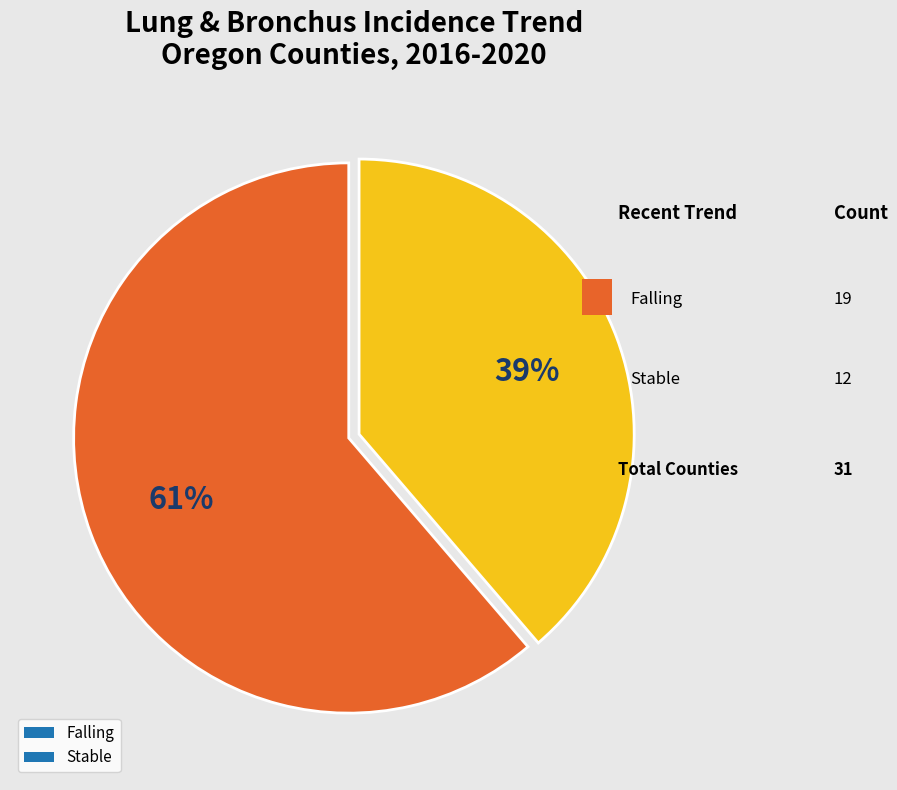

To the nearest percent, what is the average slice percentage?

50%